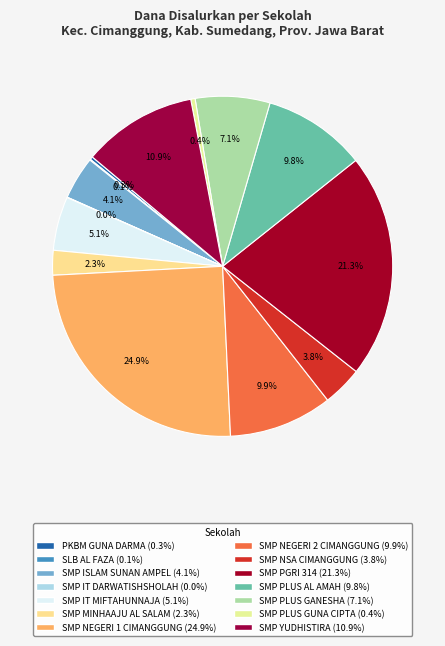

What is the smallest slice in the pie chart?

SMP IT DARWATISHSHOLAH